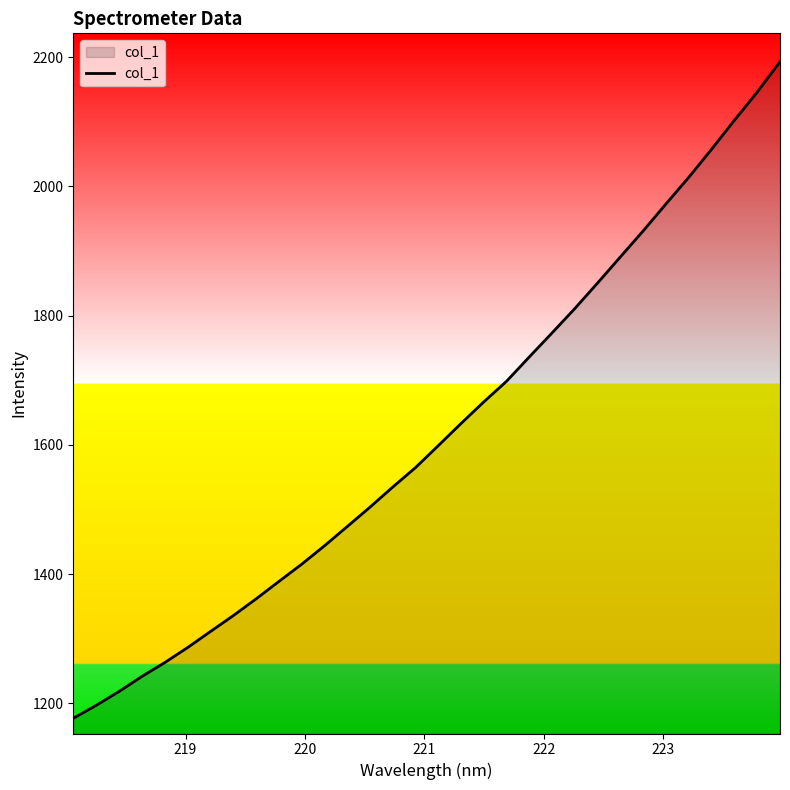

What is the smallest value displayed?

1176.6